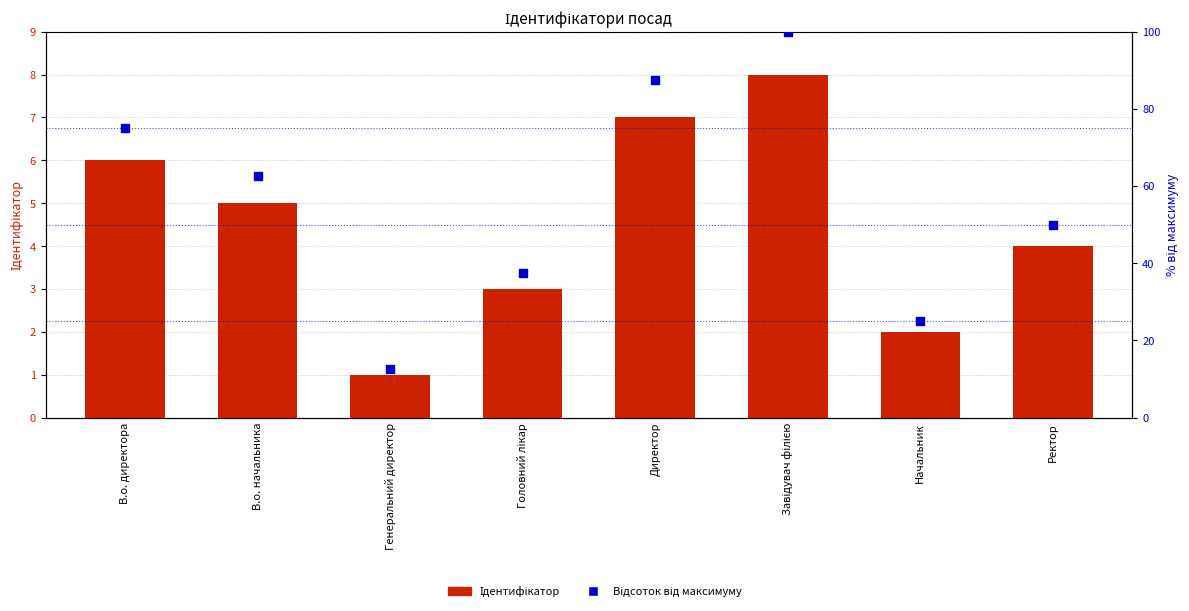

Which series has the largest Y range (max minus min)?

Відсоток від максимуму